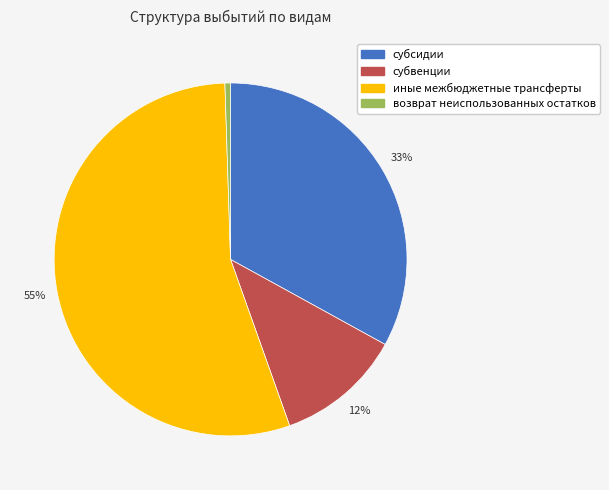

The субсидии slice represents 33% of the pie. True or false?

True